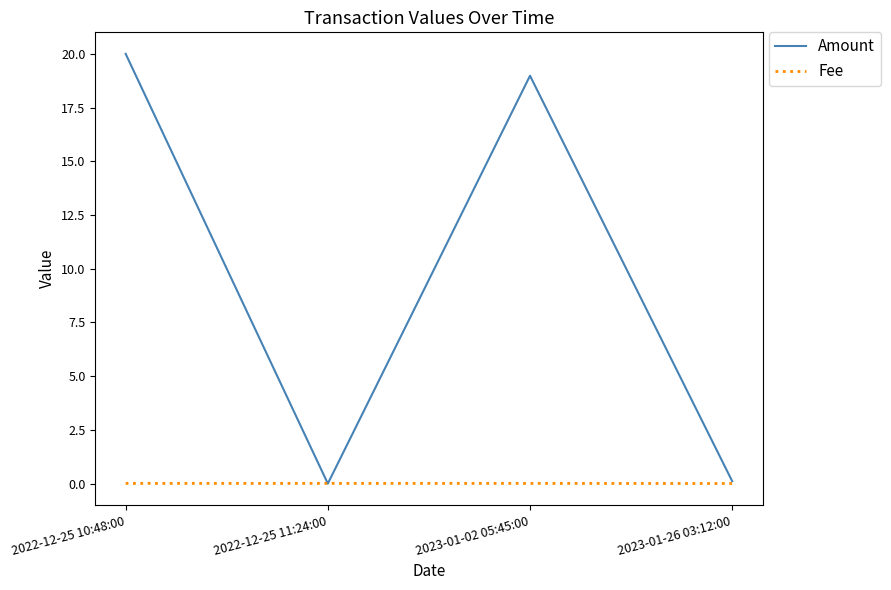

Which series has the widest spread of values?

Amount